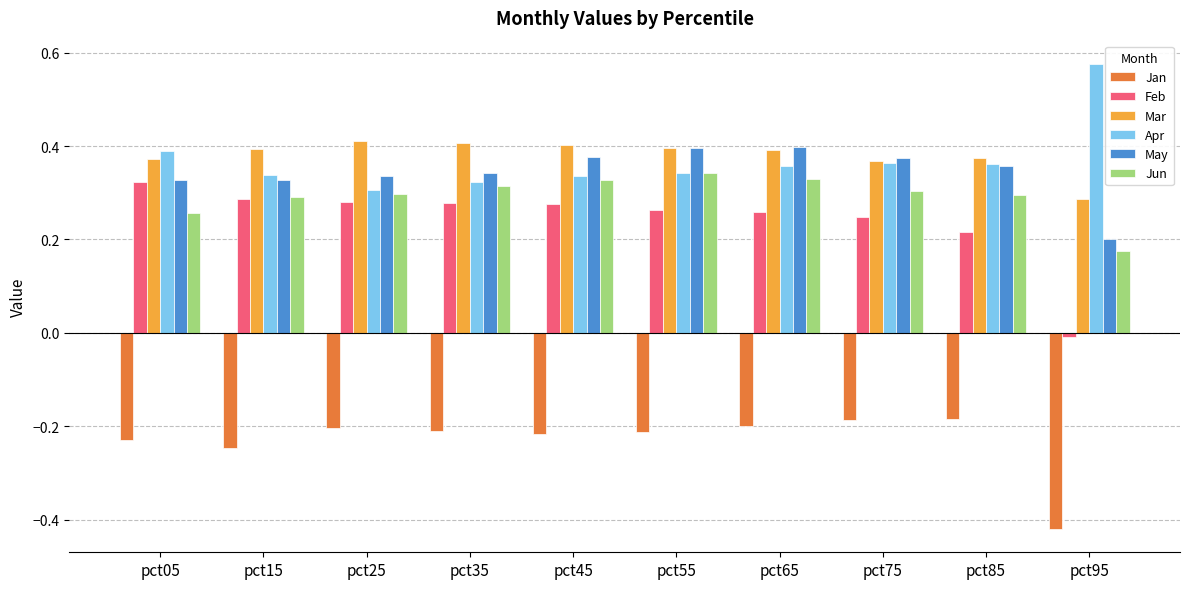

The value of Jun at pct35 is 0.3. True or false?

True